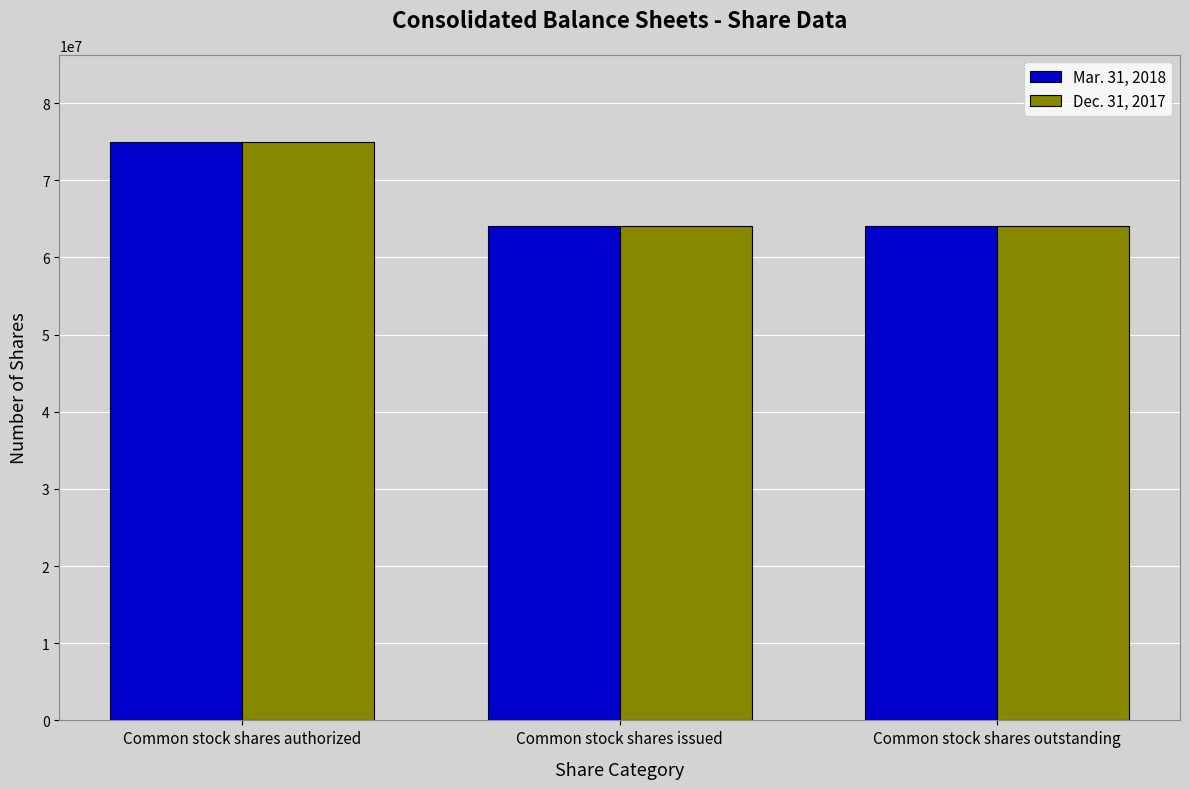

How many Dec. 31, 2017 values are between 64122997 and 75000000?

3